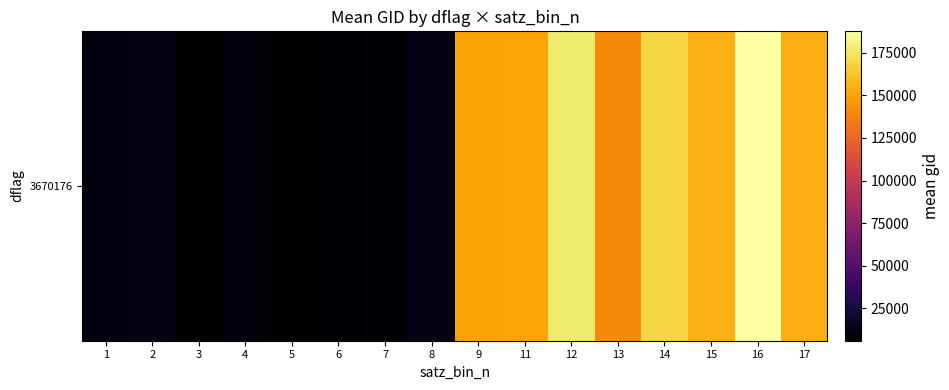

The chart shows a value of 287637.2 at 16. True or false?

False